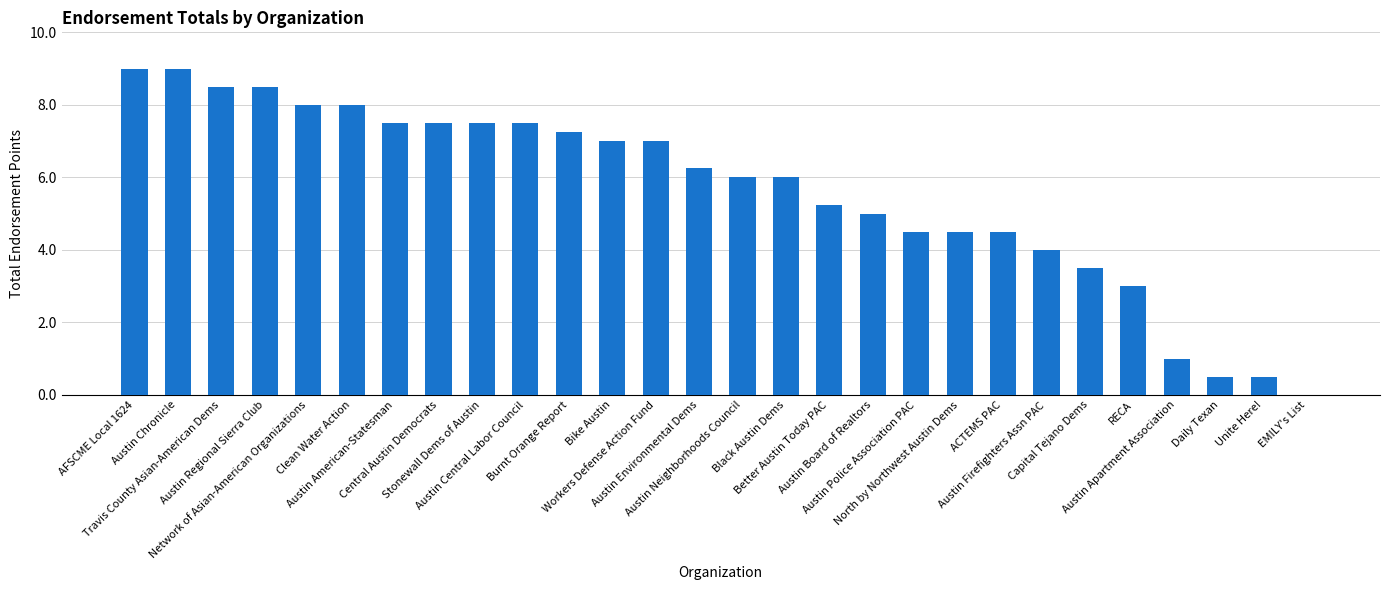

What is the maximum value shown in the chart?

9.0